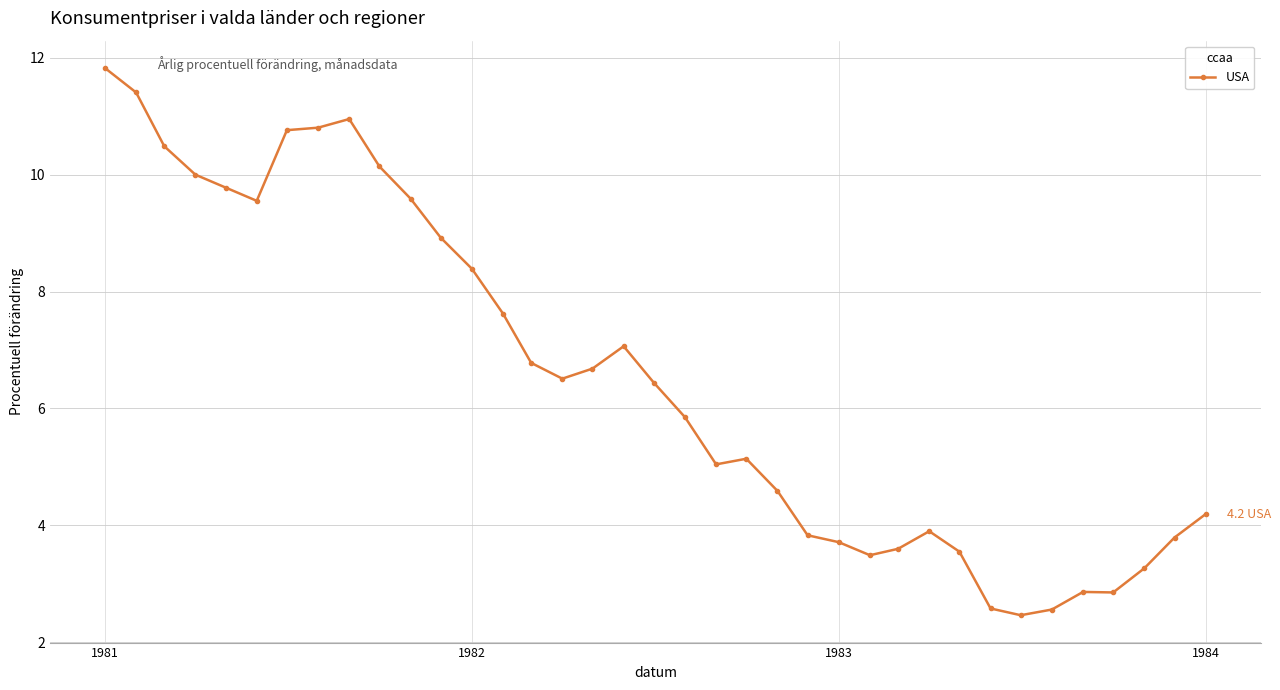

What is the minimum value shown in the chart?

2.5